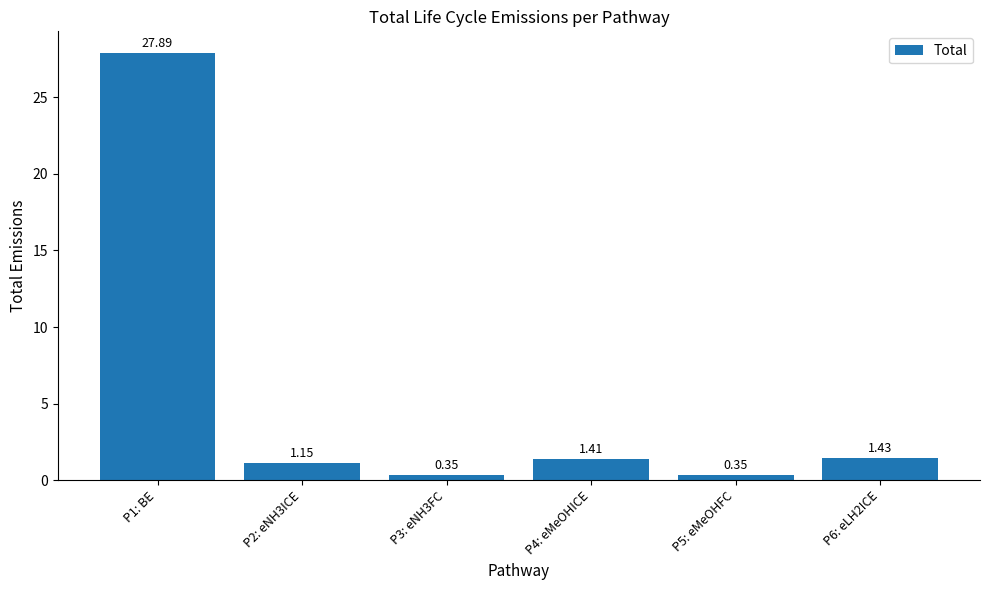

What is the difference between the maximum and second lowest values?

27.5